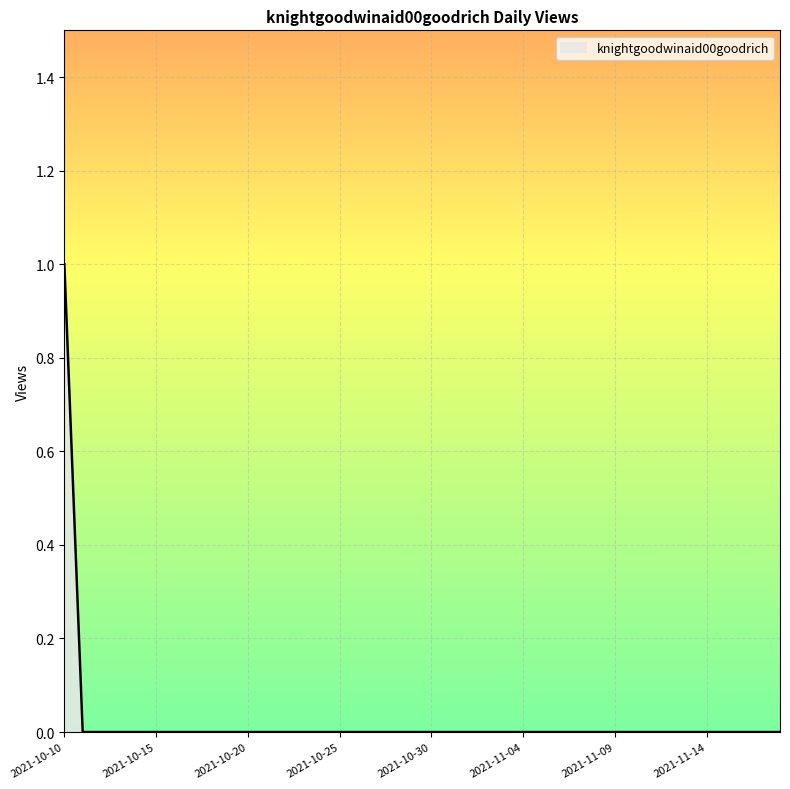

What is the sum of all values?

1